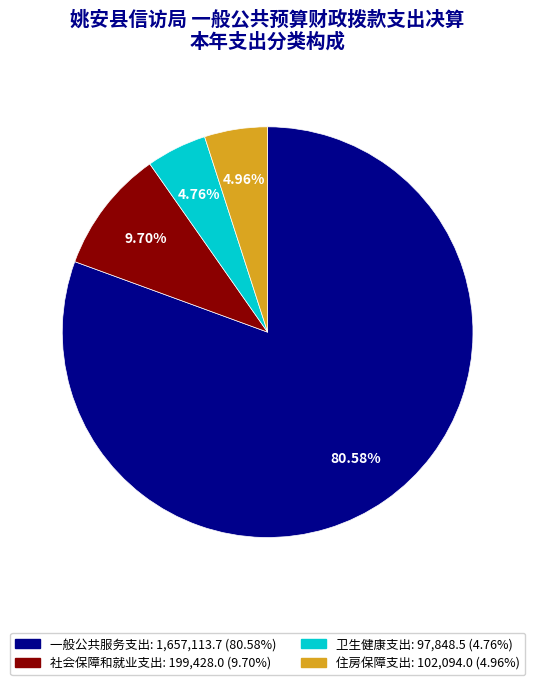

To the nearest percent, what is the difference between the largest and smallest slice percentages?

76%